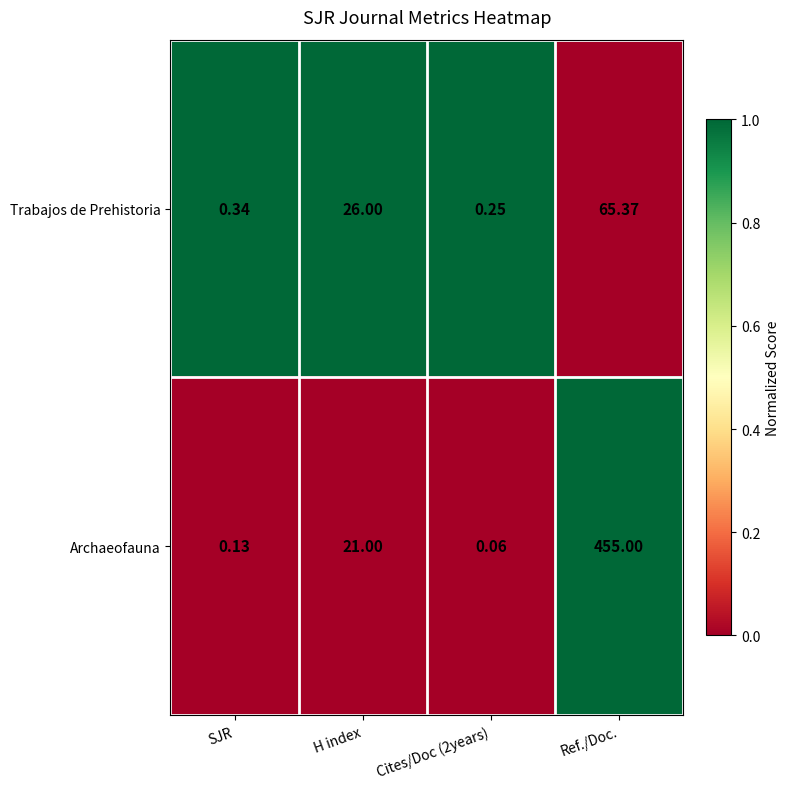

At which label does Archaeofauna reach its peak?

Ref./Doc.